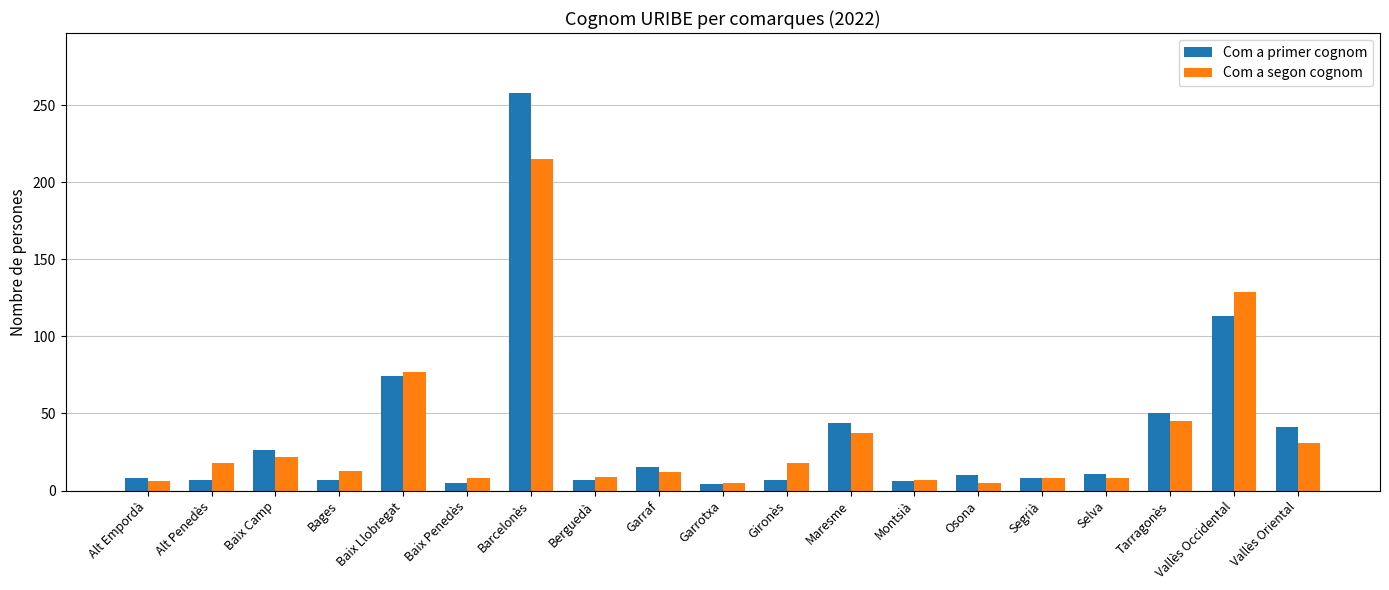

How many data points in Com a segon cognom are less than 13?

9